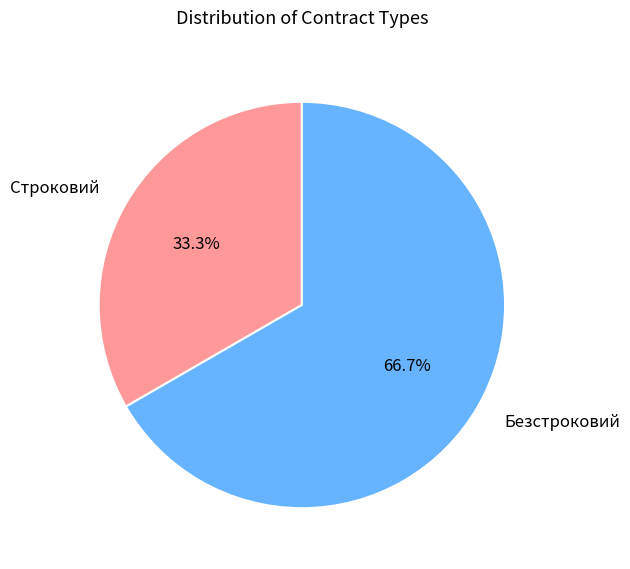

Is there a majority slice in this chart?

Yes